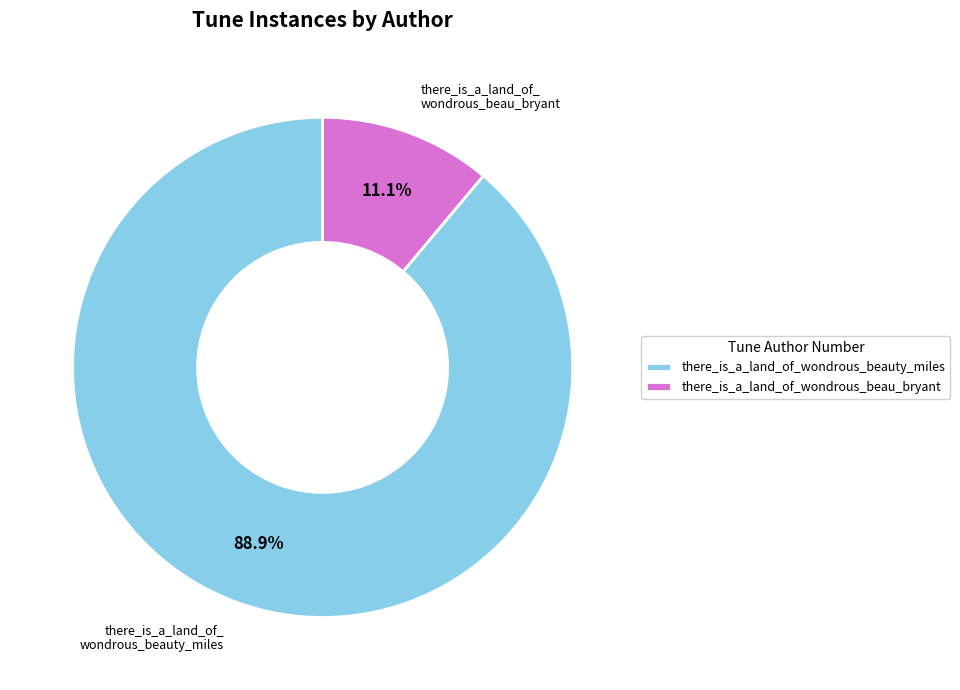

Approximately how many times larger is the value at there_is_a_land_of_wondrous_beau_bryant compared to there_is_a_land_of_wondrous_beauty_miles?

0.1